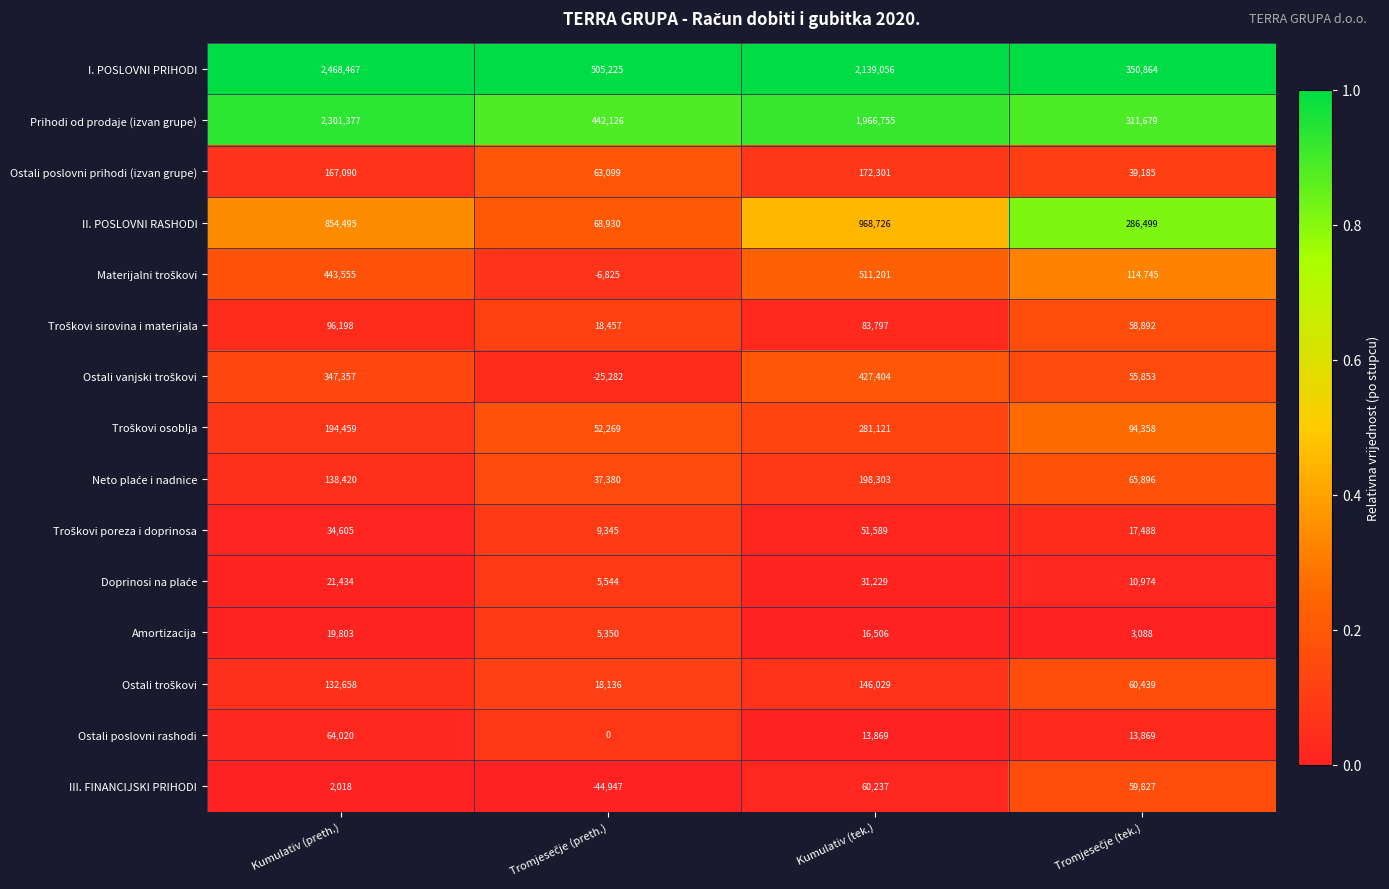

Where is Prihodi od prodaje (izvan grupe) nearest to the value 1306528?

Kumulativ (tek.)